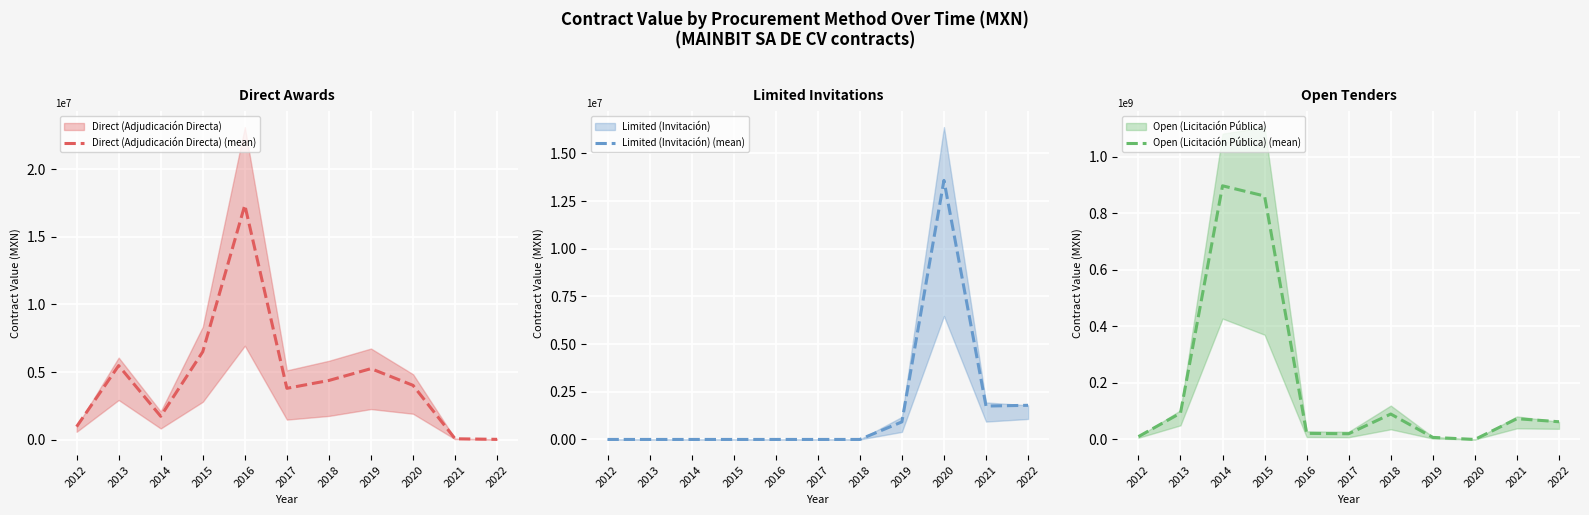

How many data points in Limited (Invitación) (mean) are above 0?

4